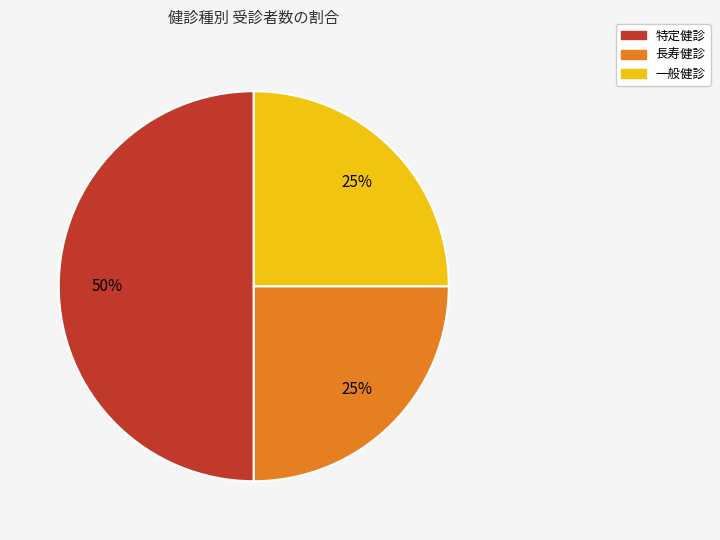

How many slices are in this pie chart?

3